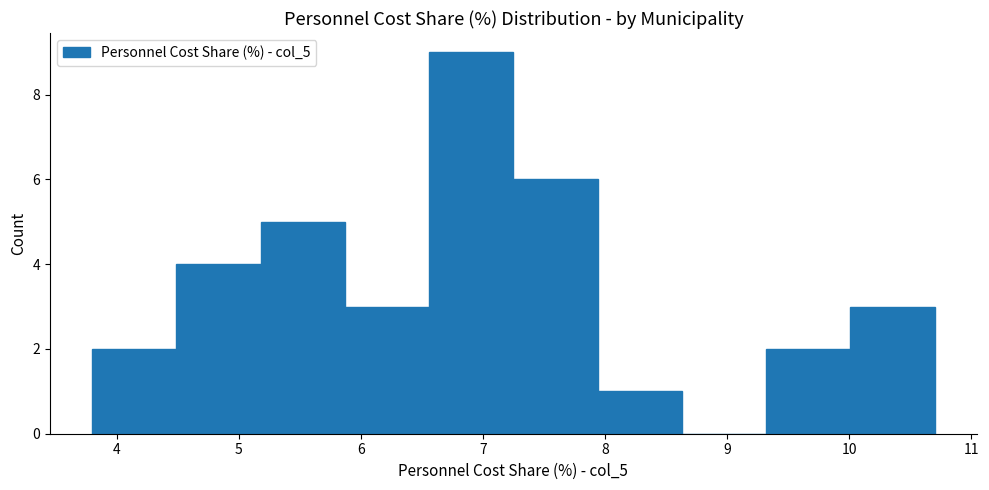

How tall is the bar that spans 9.32 to 10.01 on the x-axis? Neither the bar edges nor the heights are printed on the chart, so give them approximately, as read against the axes.

2